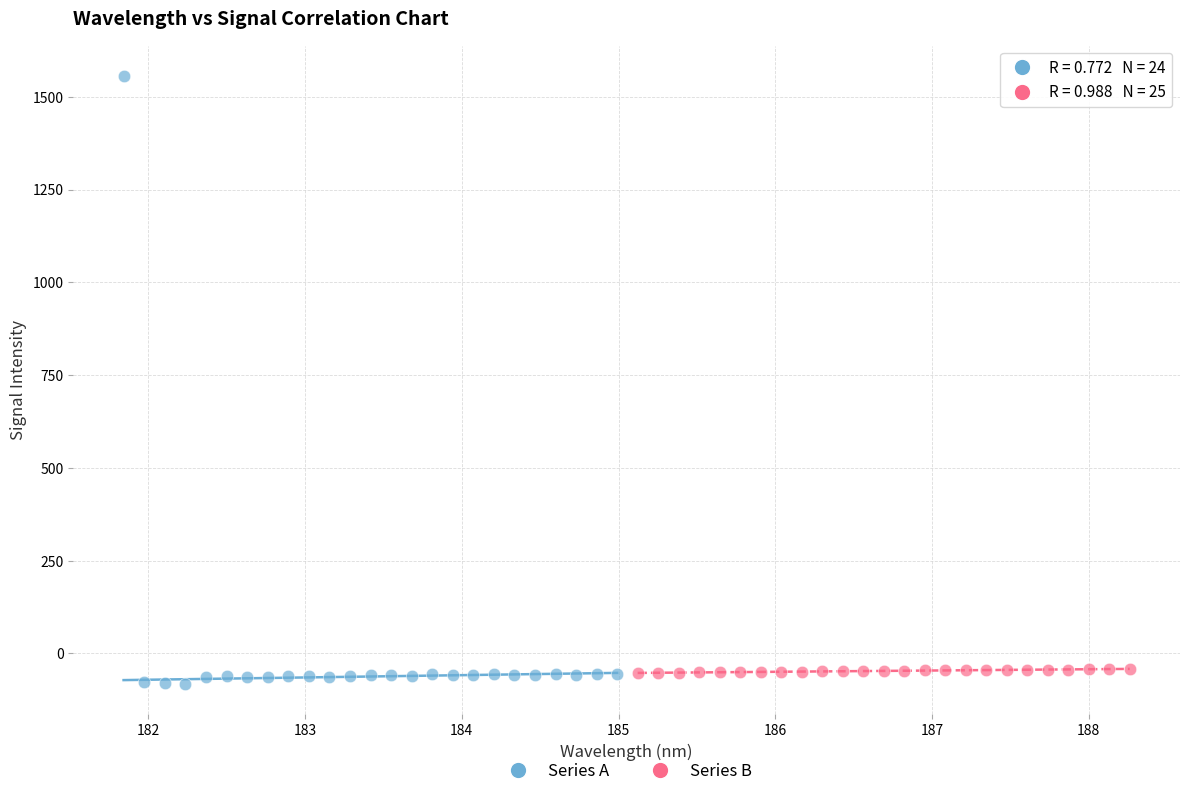

Which series has the largest Y range (max minus min)?

Series A